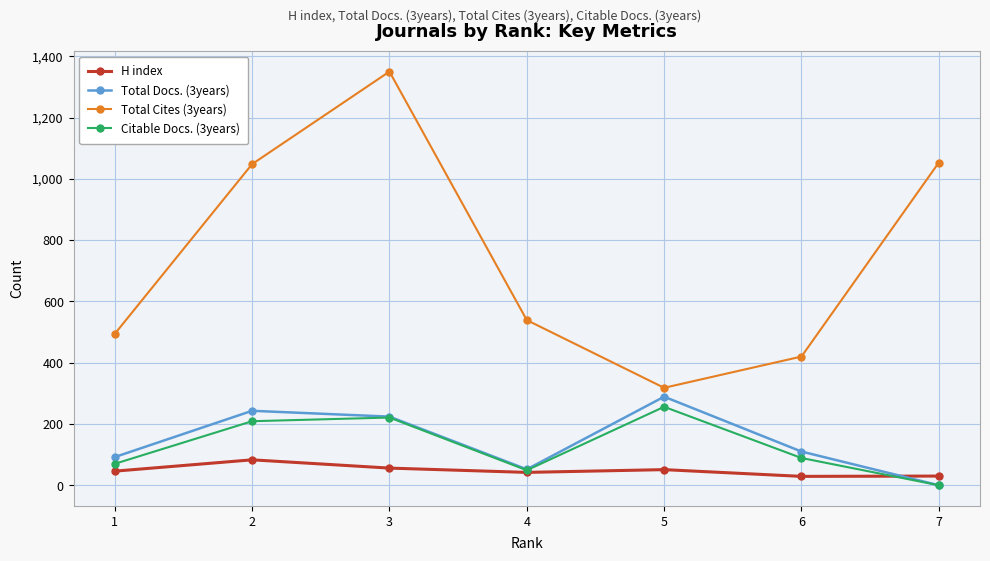

What is the average value of the Total Docs. (3years) series?

144